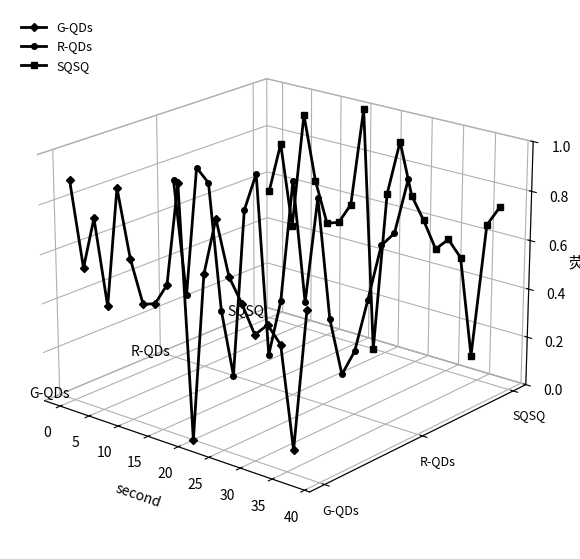

What is the difference between the highest and lowest values at 10?

0.1